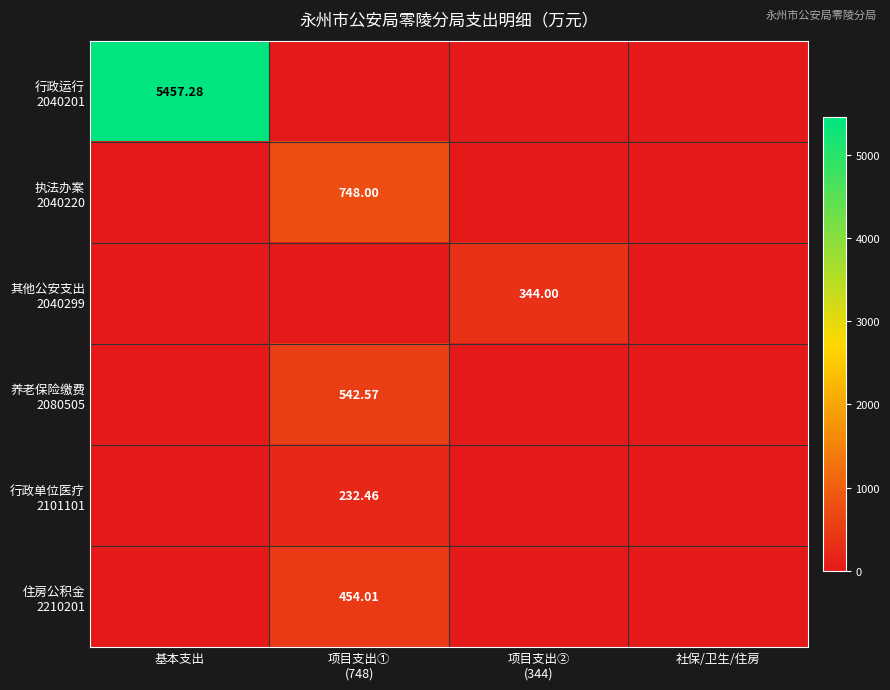

How many distinct data groups are displayed?

6